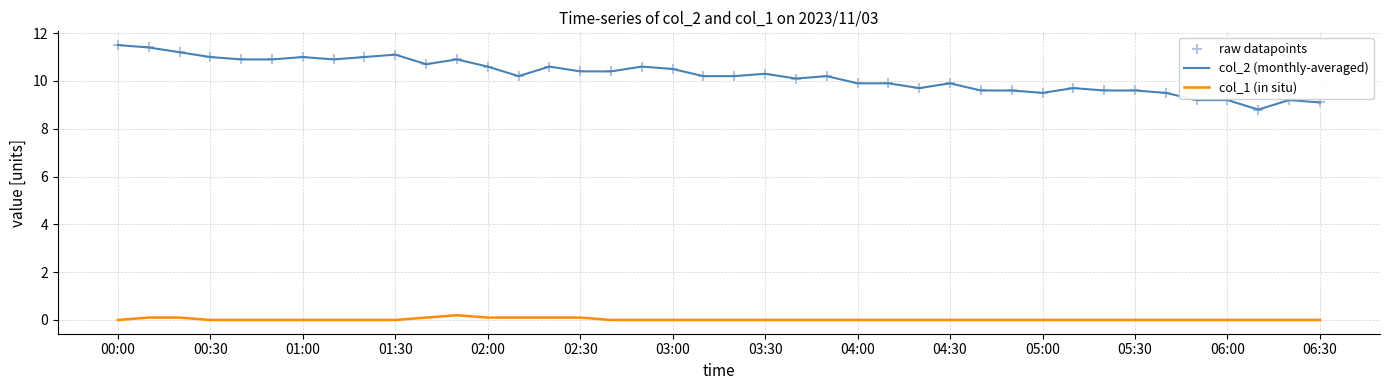

Which series has the largest range (max minus min)?

col_2 (monthly-averaged)